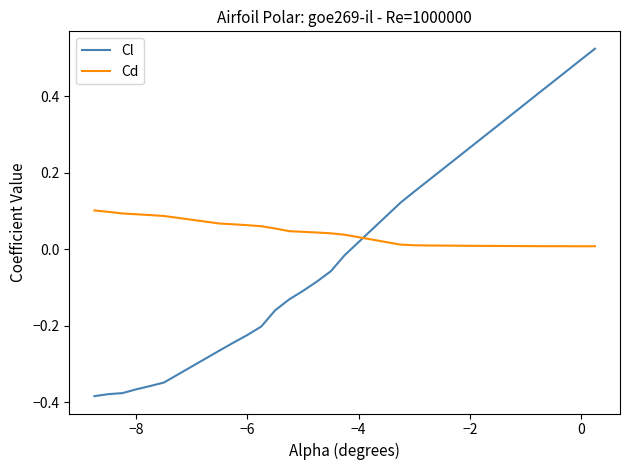

List the series in order of their peak value, lowest first.

Cd, Cl